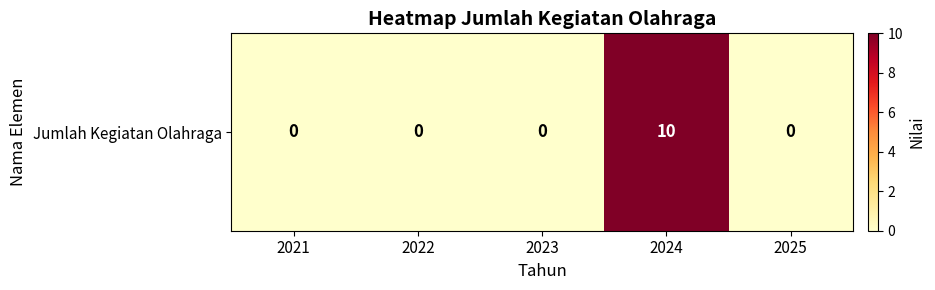

The value at 2025 is -4. True or false?

False